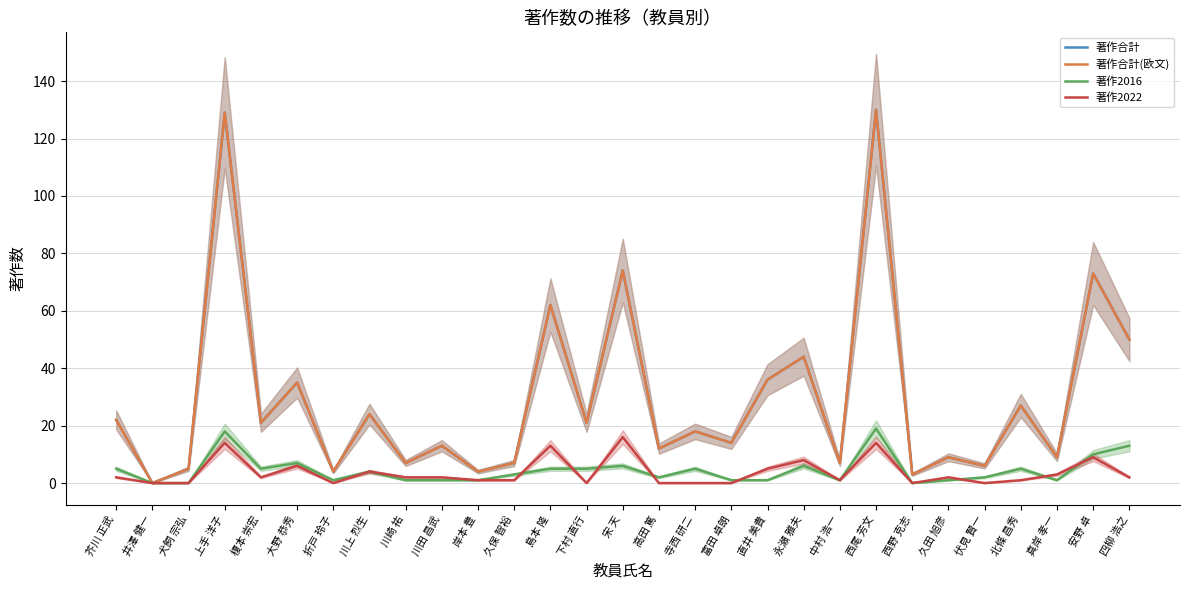

Which label corresponds to the smallest value in the chart?

井澤 健一